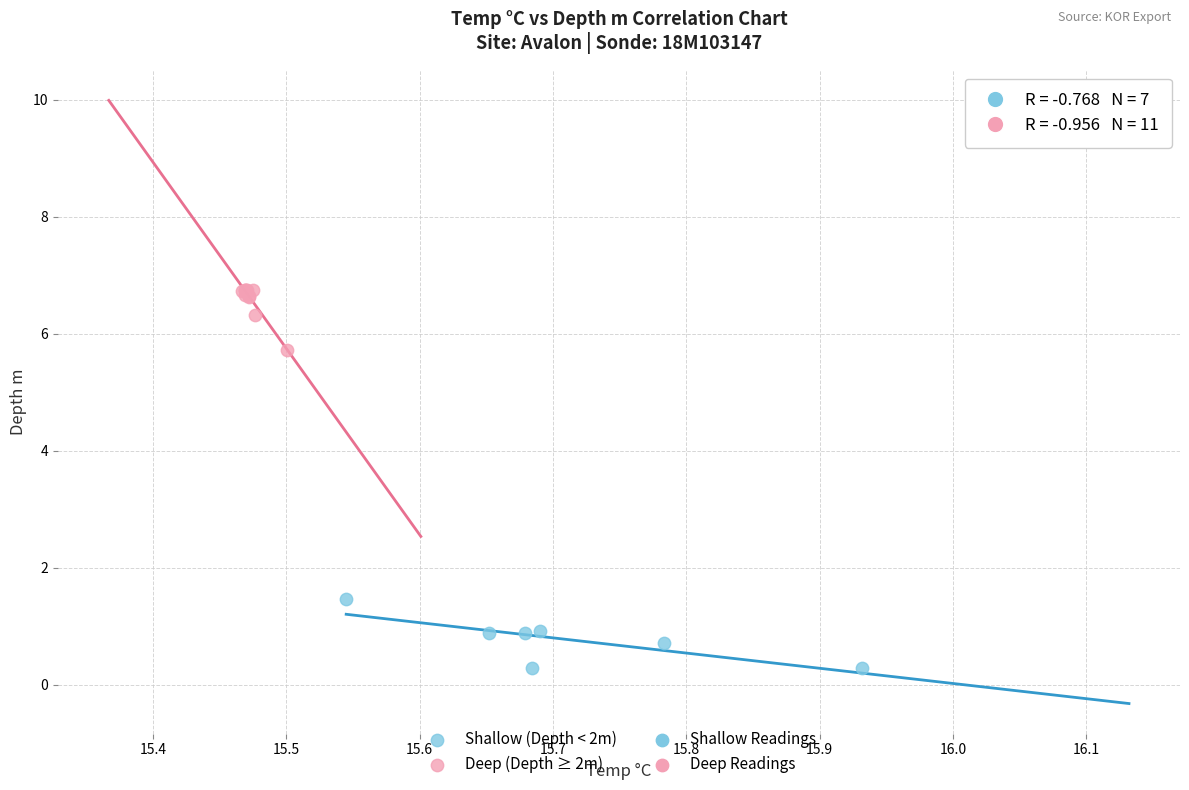

Which series reaches the maximum Y coordinate?

Deep (Depth ≥ 2m)